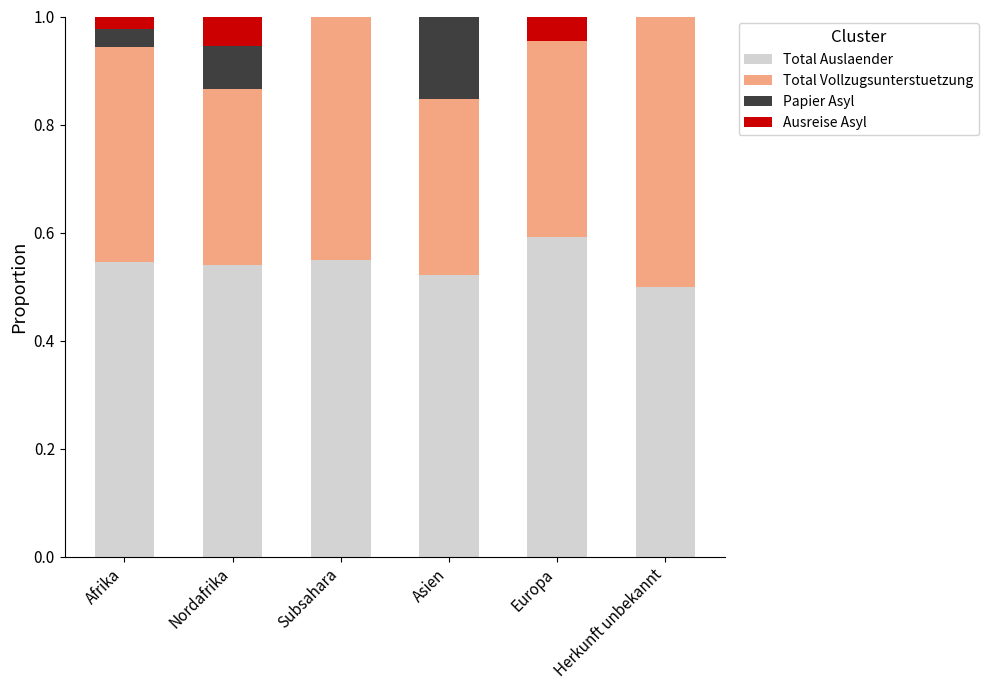

Are the bars grouped side by side (vs. stacked)?

No